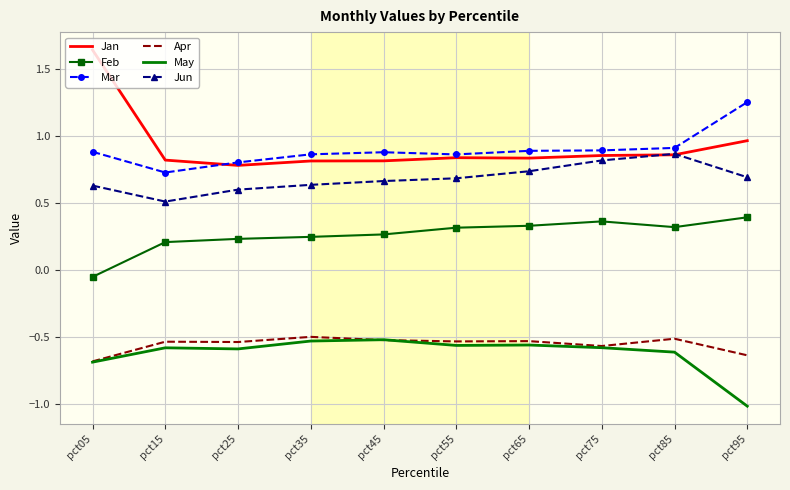

Where is Jan nearest to the value 1?

pct95